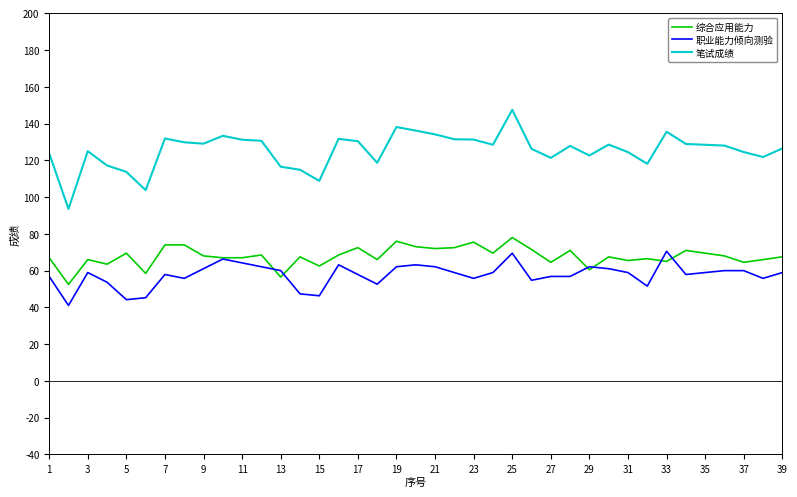

Which series has the largest total across all categories?

笔试成绩